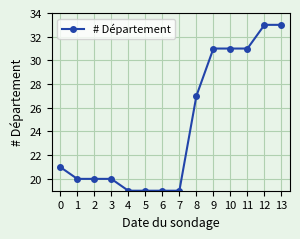

What is the value of the 4th point from the left?

20